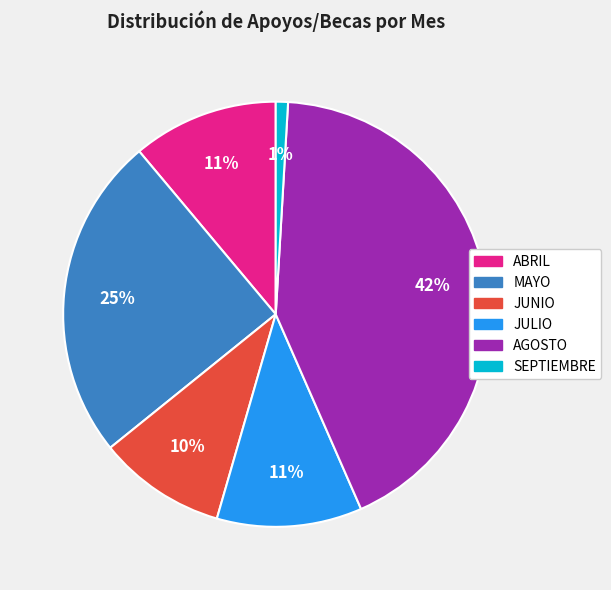

To the nearest percent, what is the average slice percentage?

17%